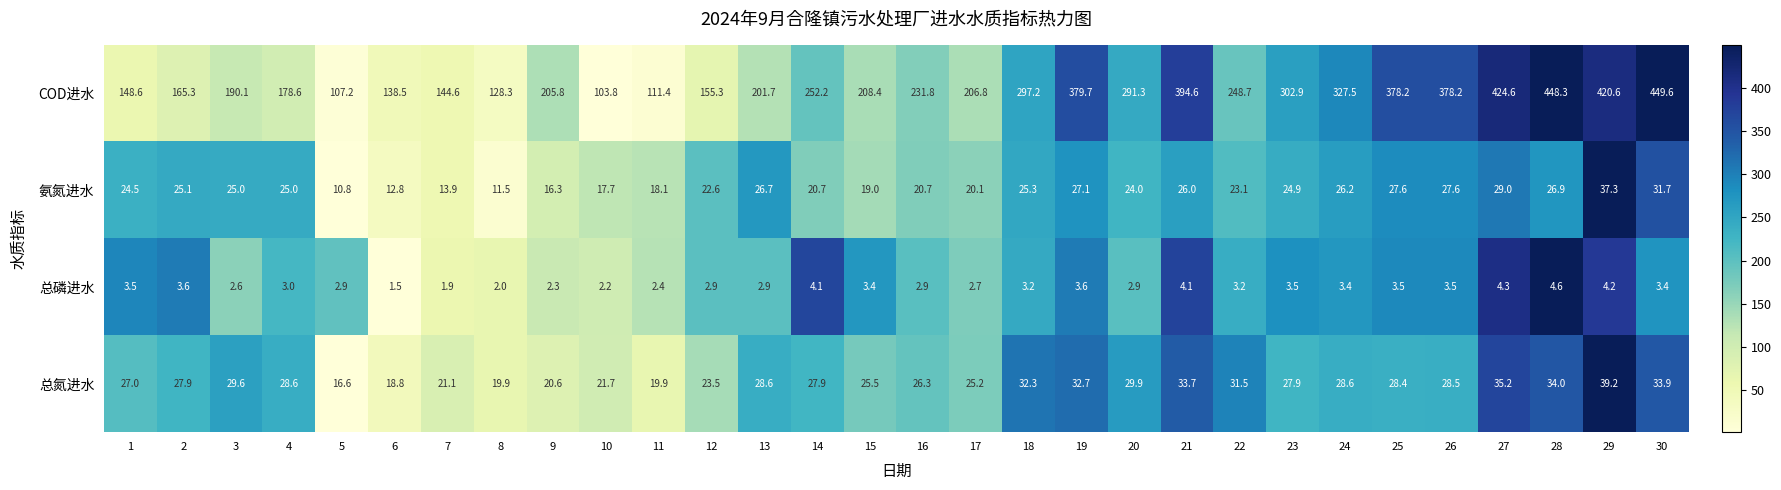

List the series in order of their peak value, highest first.

COD进水, 总氮进水, 氨氮进水, 总磷进水